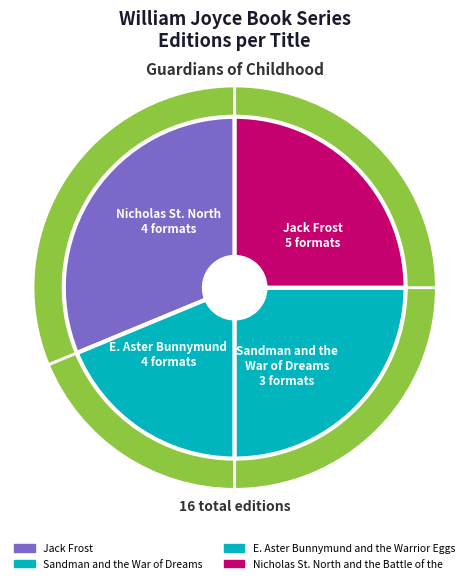

What is the largest slice in the pie chart?

Jack Frost